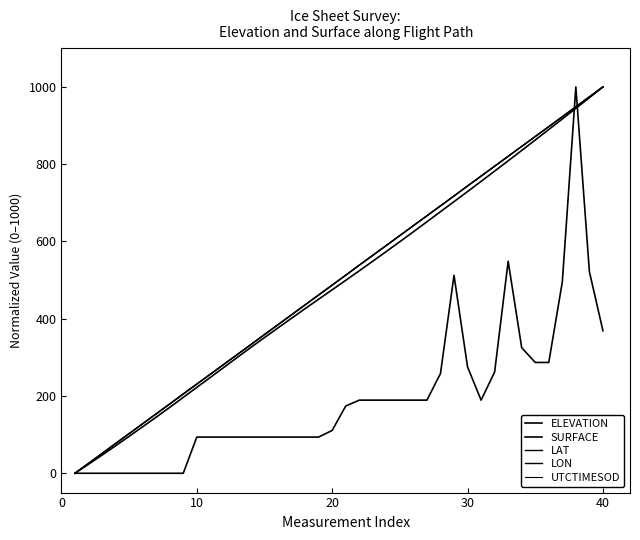

How many lines are shown in the chart?

5